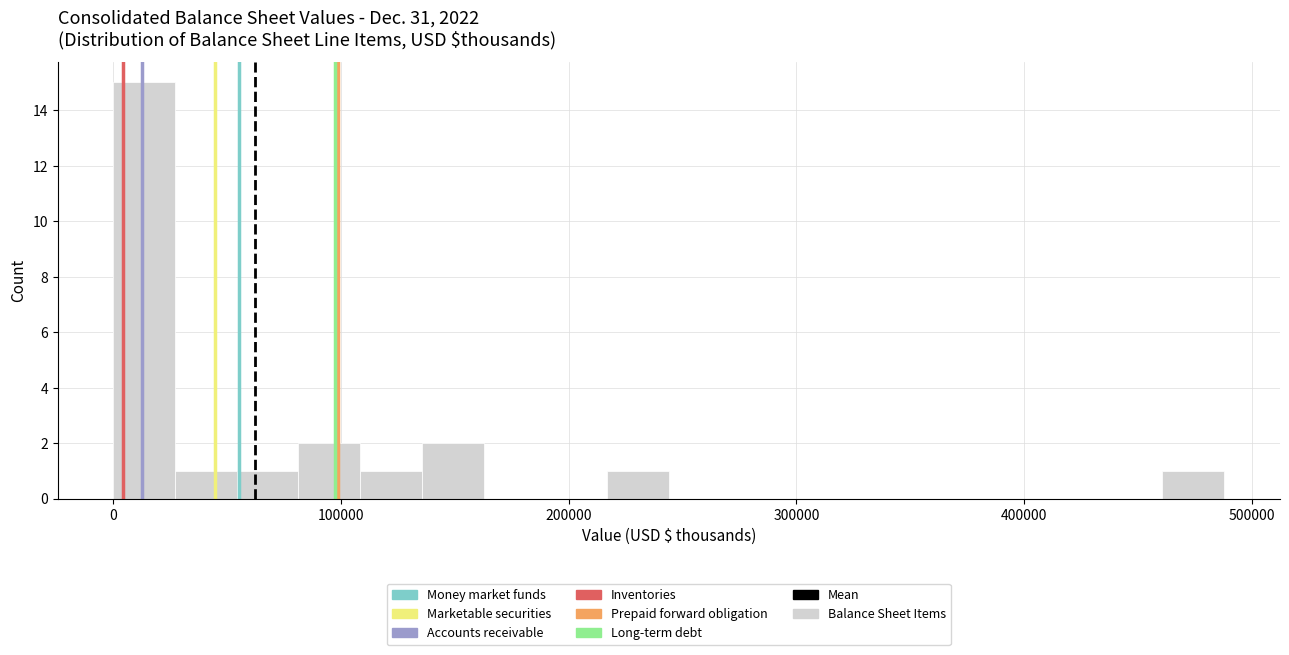

Read against the x-axis, roughly where is the centre of the tallest bar?

10000